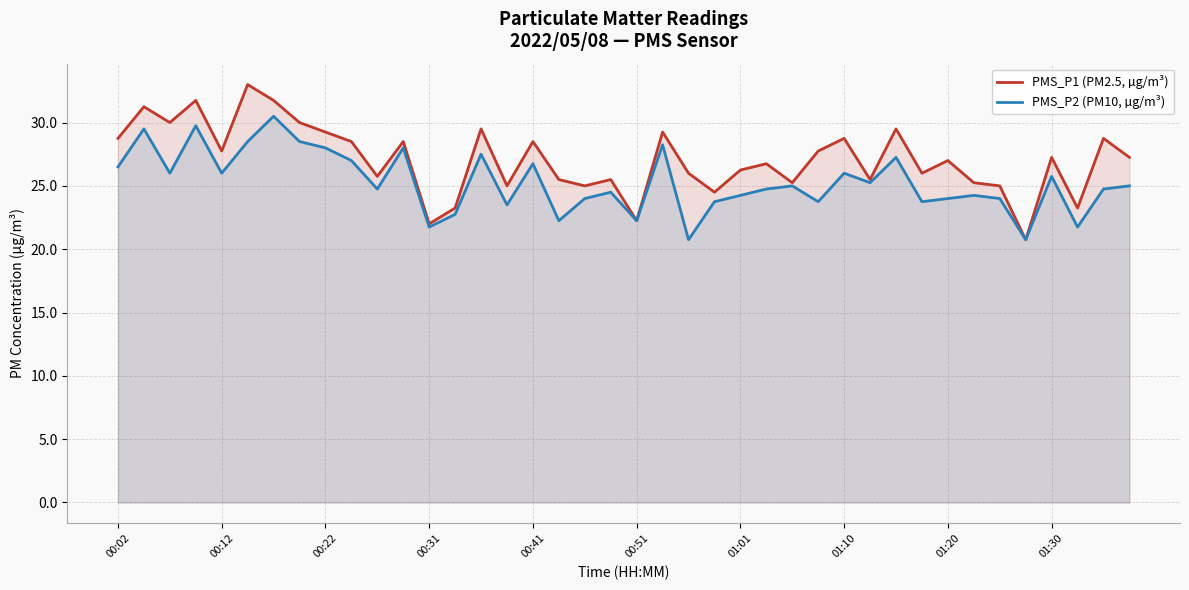

What is the value of the PMS_P1 (PM2.5, µg/m³) point at the 20th from the left?

25.5